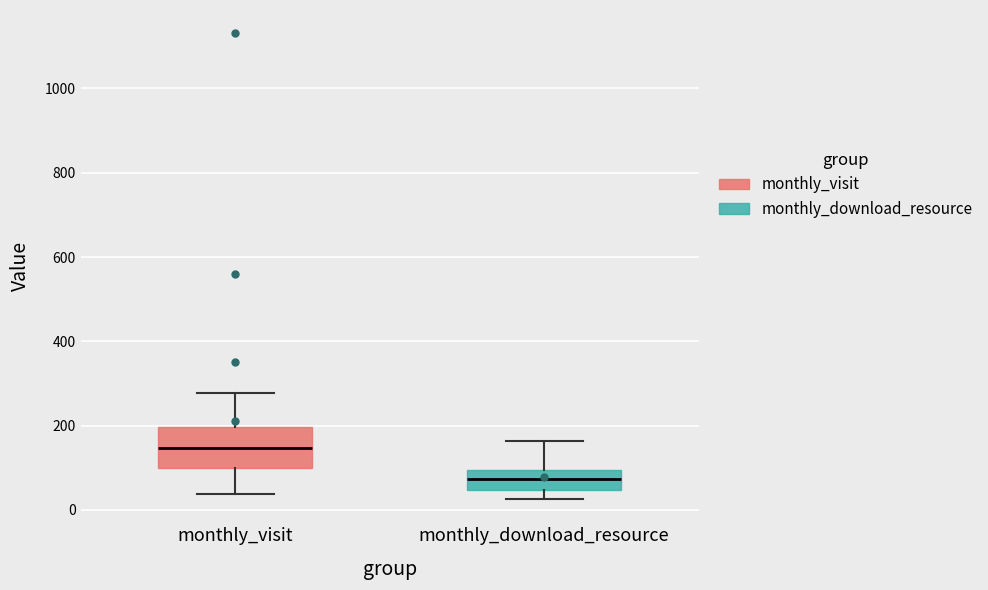

Which box is the tallest, from its lower edge to its upper edge?

monthly_visit